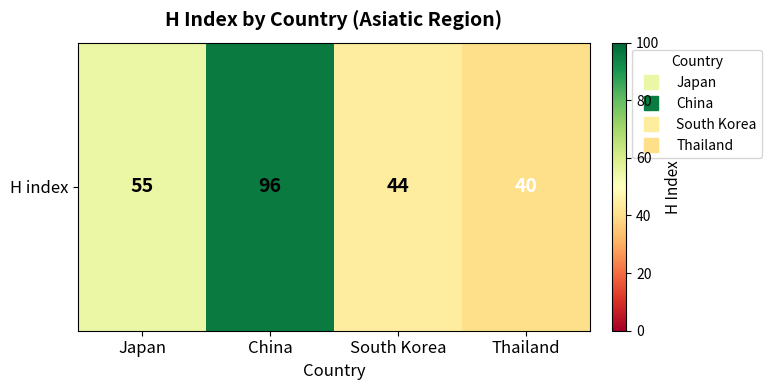

What is the change in value from China to Thailand?

-56